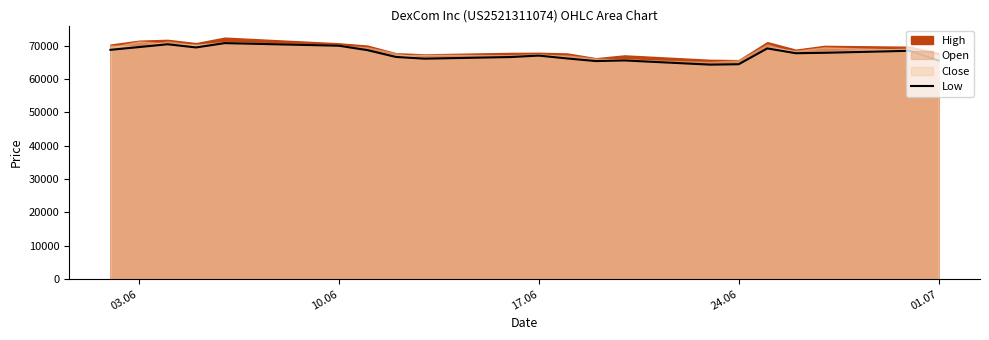

The value of Low at 01.07 is 65501. True or false?

True